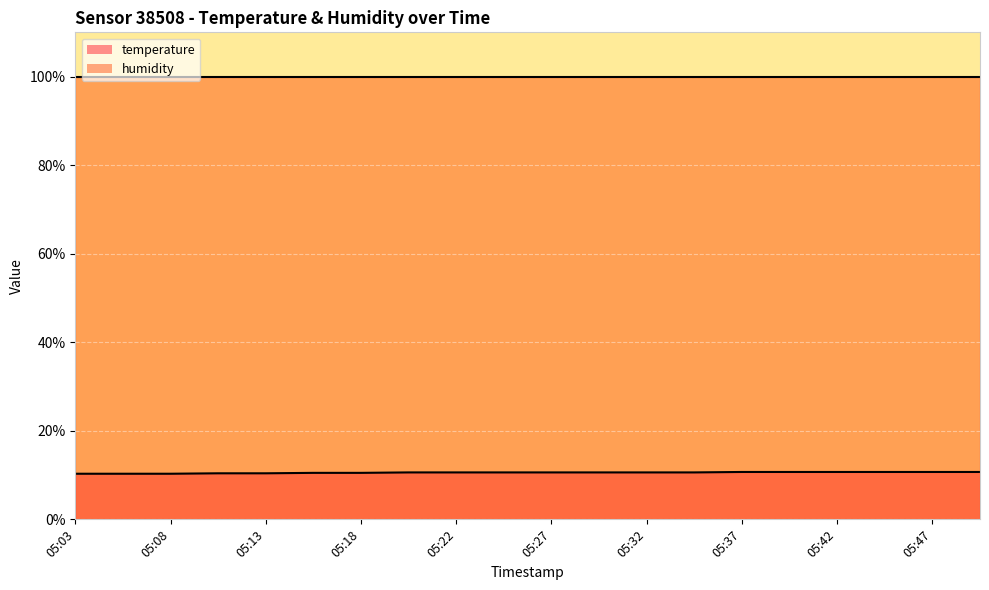

Reading left to right, what are all the values shown in this chart?

10.3	10.3	10.3	10.4	10.4	10.5	10.5	10.6	10.6	10.6	10.6	10.6	10.6	10.6	10.7	10.7	10.7	10.7	10.7	10.7